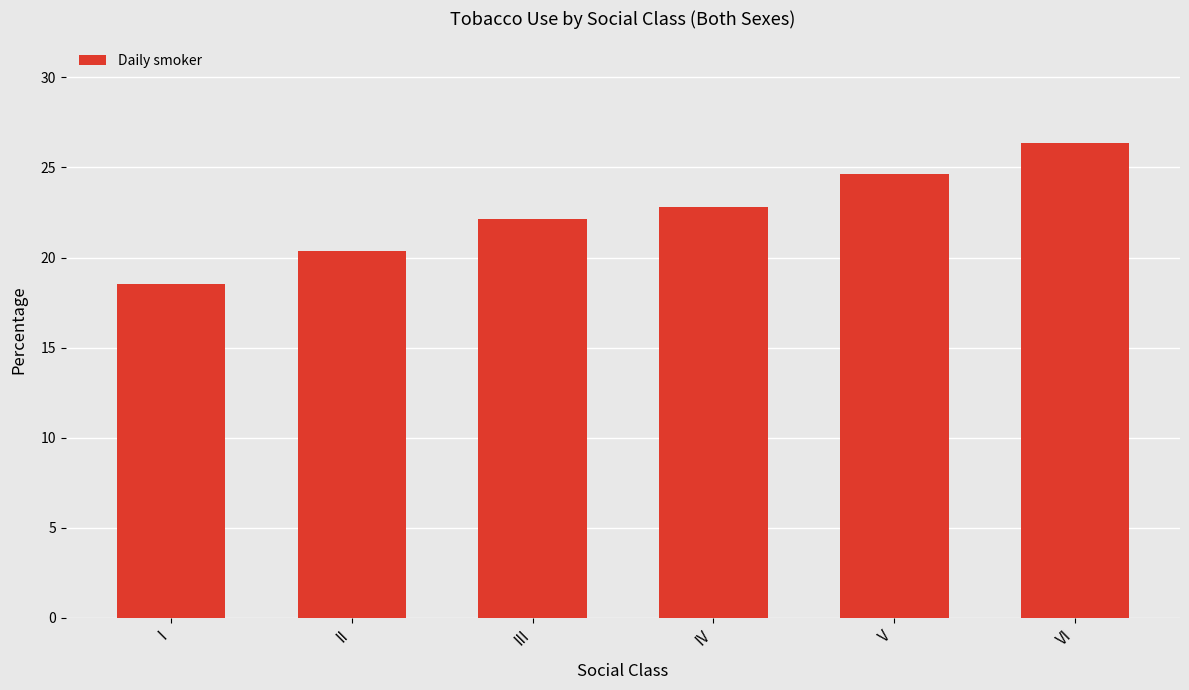

Are the bars grouped side by side (vs. stacked)?

No